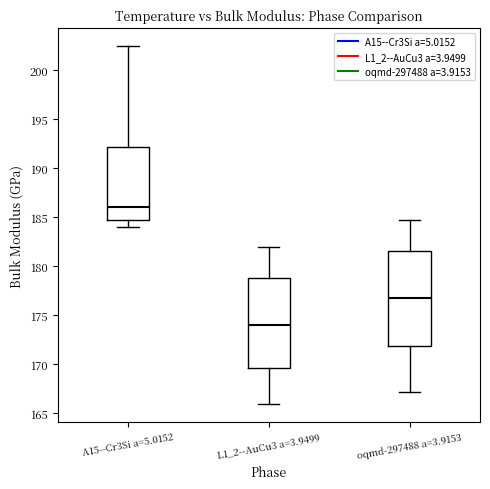

Reading left to right, read every box against the y-axis: the position of its median line, the range the box covers, and the ends of its whiskers. The values are not printed on the chart, so give them approximately, as read against the axis.

A15--Cr3Si a=5.0152: median 186.0, box 184.5 to 192.0, whiskers 184.0 to 202.5
L1_2--AuCu3 a=3.9499: median 174.0, box 169.5 to 179.0, whiskers 166.0 to 182.0
oqmd-297488 a=3.9153: median 176.5, box 172.0 to 181.5, whiskers 167.0 to 184.5